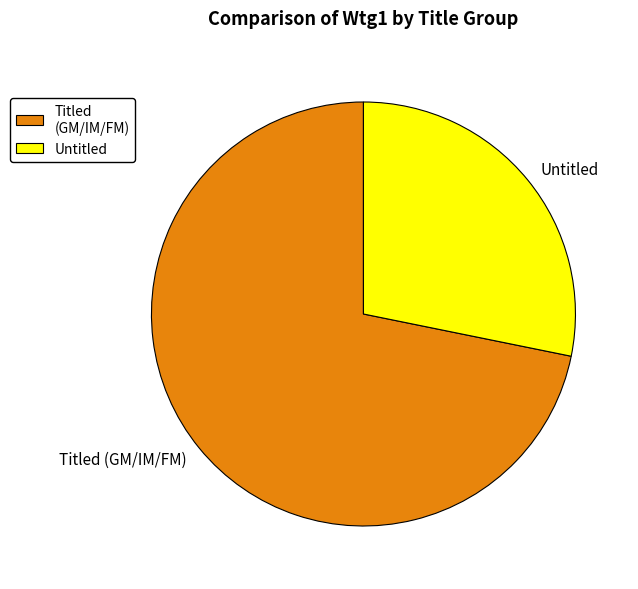

Do Untitled and Titled (GM/IM/FM) together represent more than half of the pie?

Yes